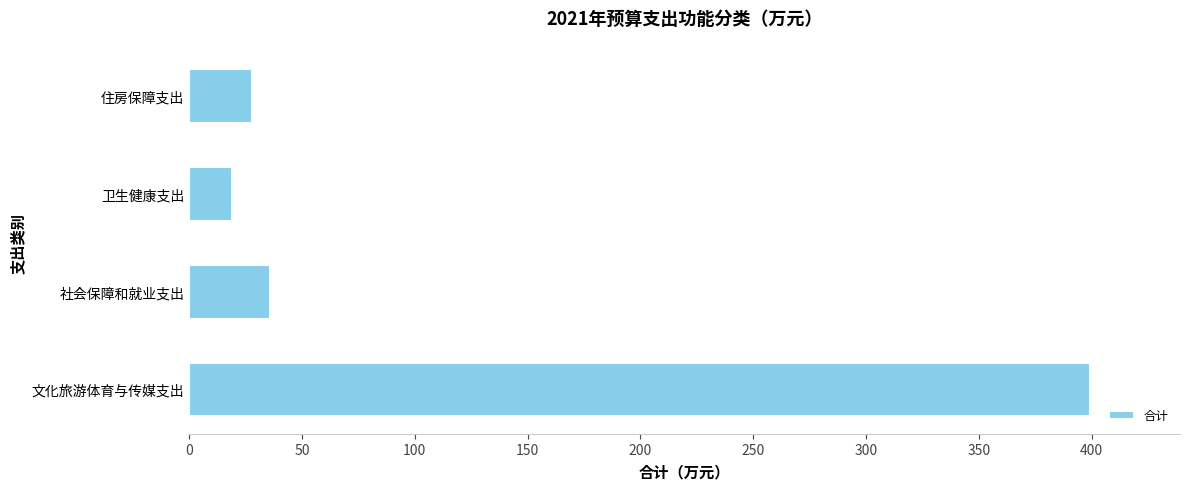

The value at 文化旅游体育与传媒支出 is 399.2. True or false?

True